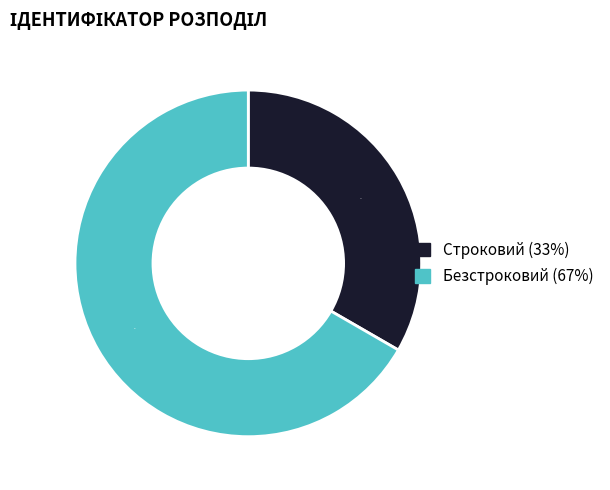

Count the number of slices in the pie.

2